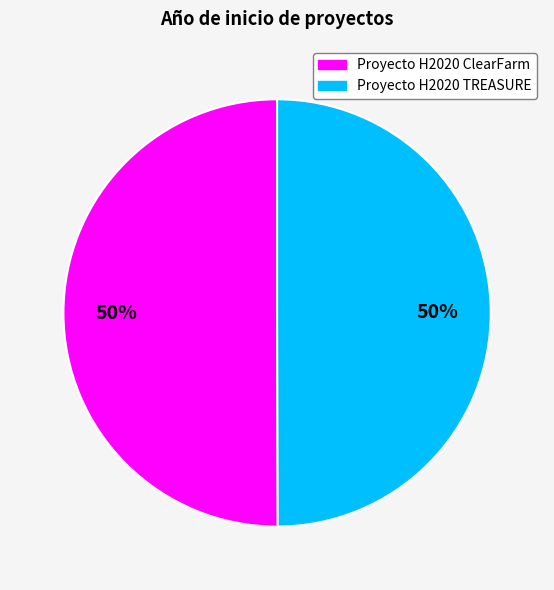

Is the sum of Proyecto H2020 TREASURE and Proyecto H2020 ClearFarm greater than half?

Yes